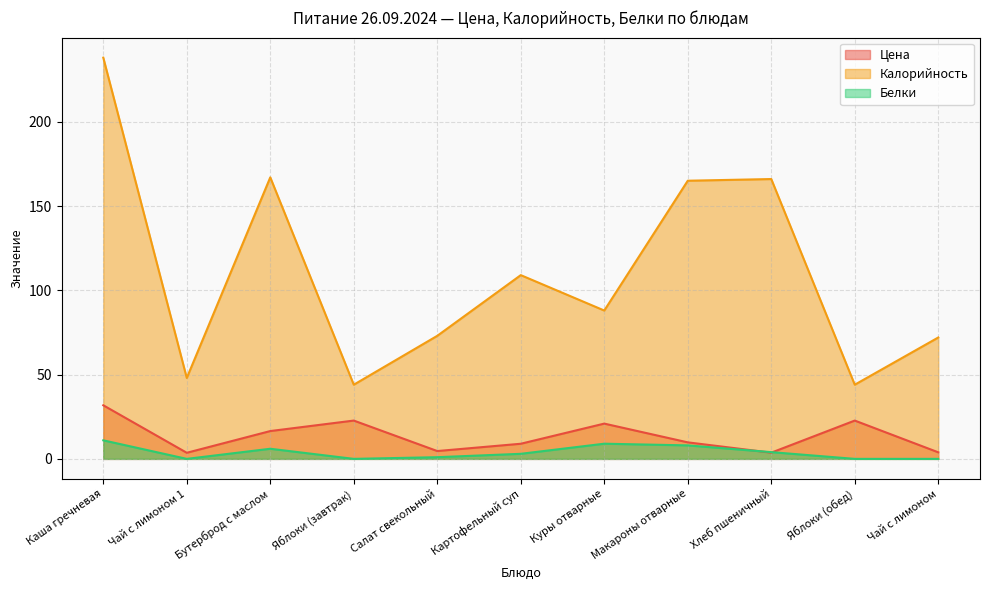

Where does the Белки series first go above 3?

Каша гречневая